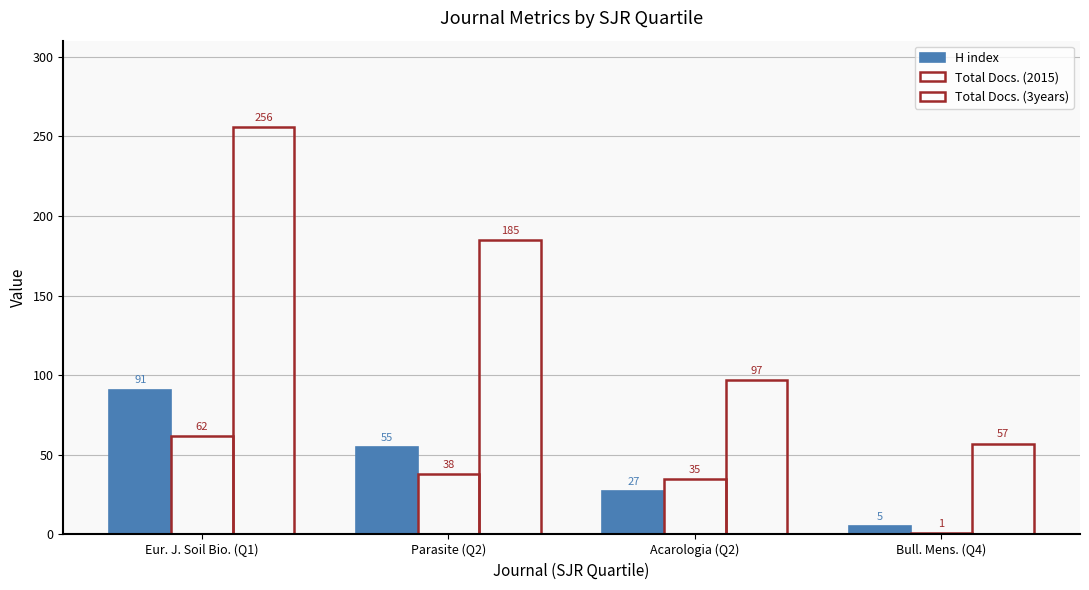

Reading left to right, list all the values displayed in this chart.

H index: Eur. J. Soil Bio. (Q1)=91	Parasite (Q2)=55	Acarologia (Q2)=27	Bull. Mens. (Q4)=5
Total Docs. (2015): Eur. J. Soil Bio. (Q1)=62	Parasite (Q2)=38	Acarologia (Q2)=35	Bull. Mens. (Q4)=1
Total Docs. (3years): Eur. J. Soil Bio. (Q1)=256	Parasite (Q2)=185	Acarologia (Q2)=97	Bull. Mens. (Q4)=57